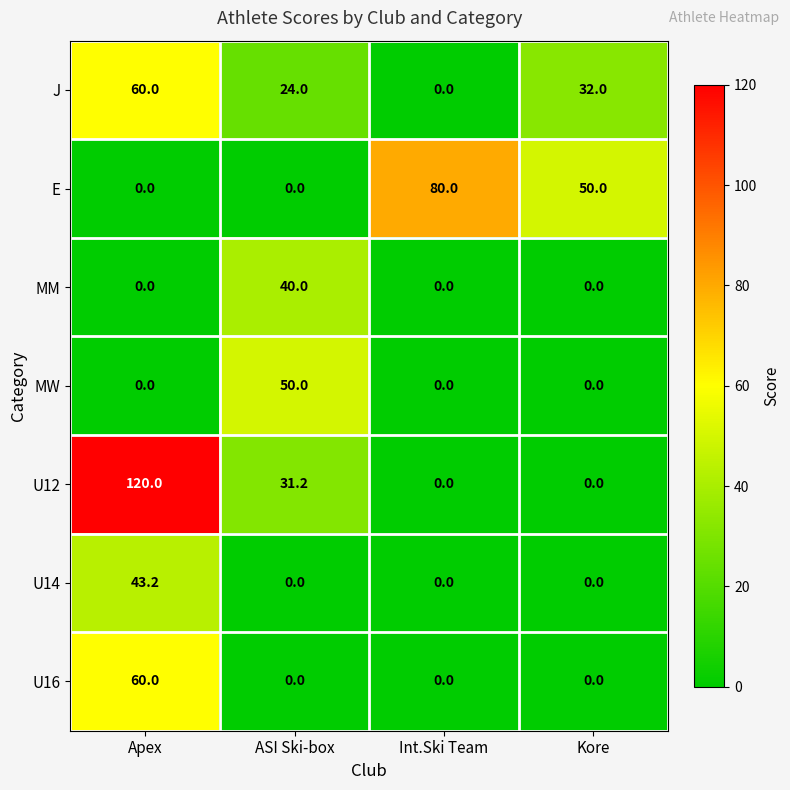

The value of J at Kore is 32.0. True or false?

True